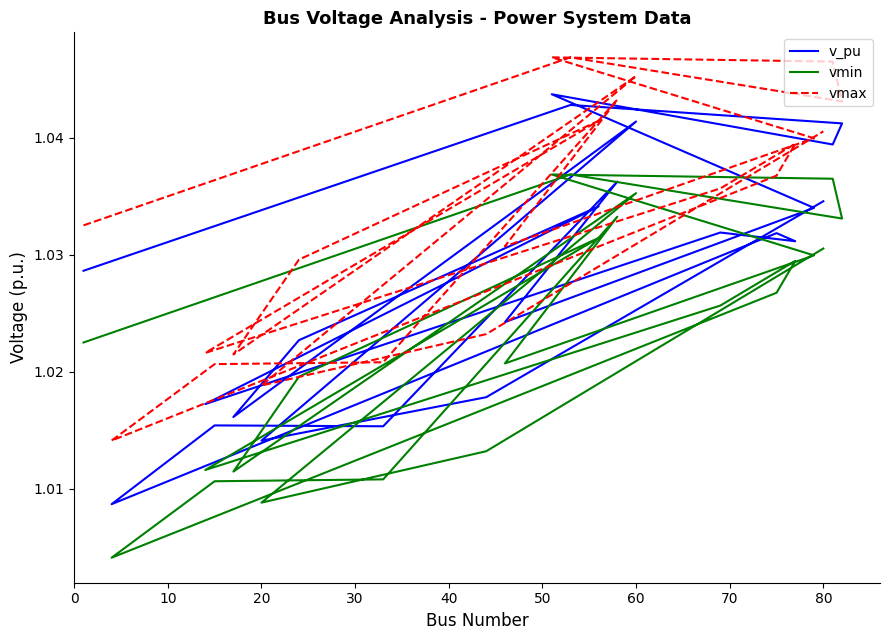

True or false: v_pu has a value of 1.8 at 60.

False